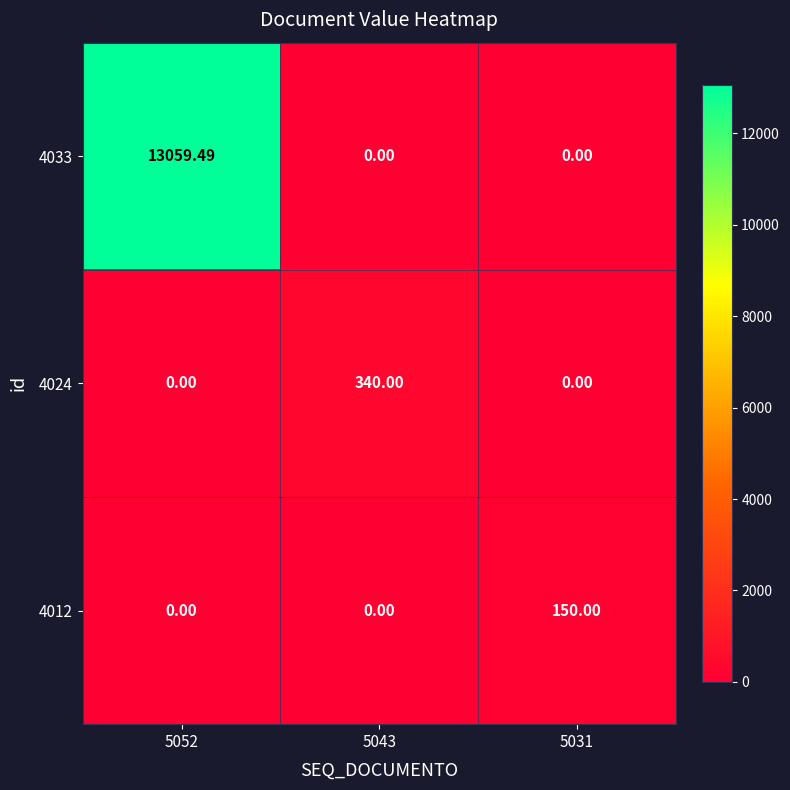

Reading left to right, list all the values displayed in this chart.

4033: 5052=13059.5	5043=0.0	5031=0.0
4024: 5052=0.0	5043=340.0	5031=0.0
4012: 5052=0.0	5043=0.0	5031=150.0